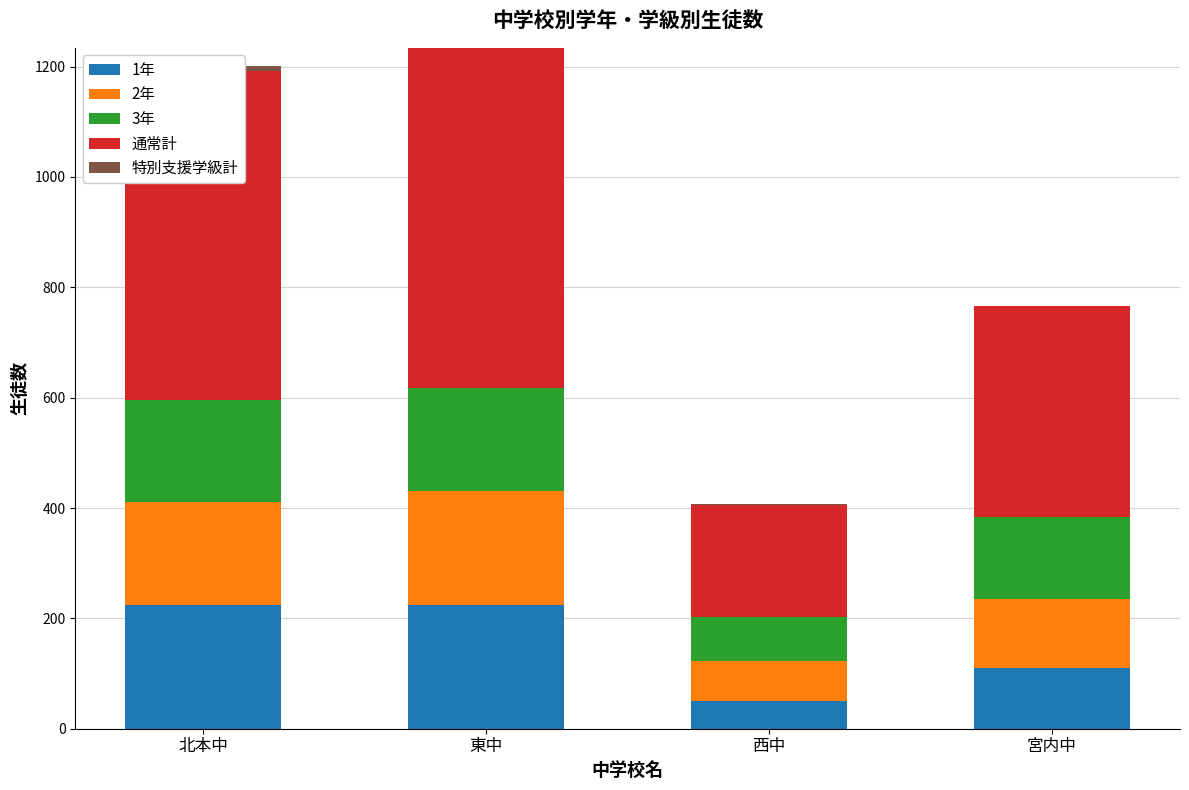

At which label does 2年 first exceed 185?

東中